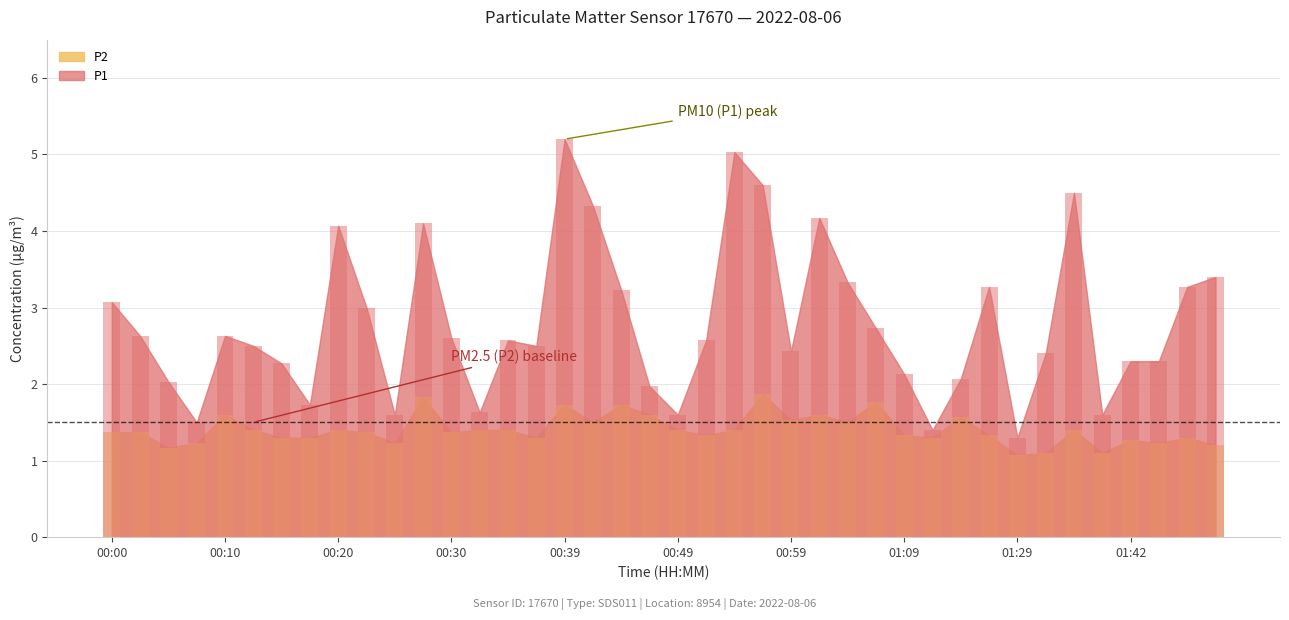

Rank the series by their maximum value, from highest to lowest.

P1, P2